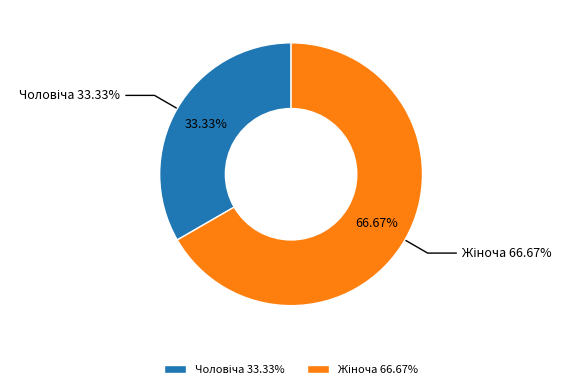

True or false: Жіноча accounts for 67% of the total.

True